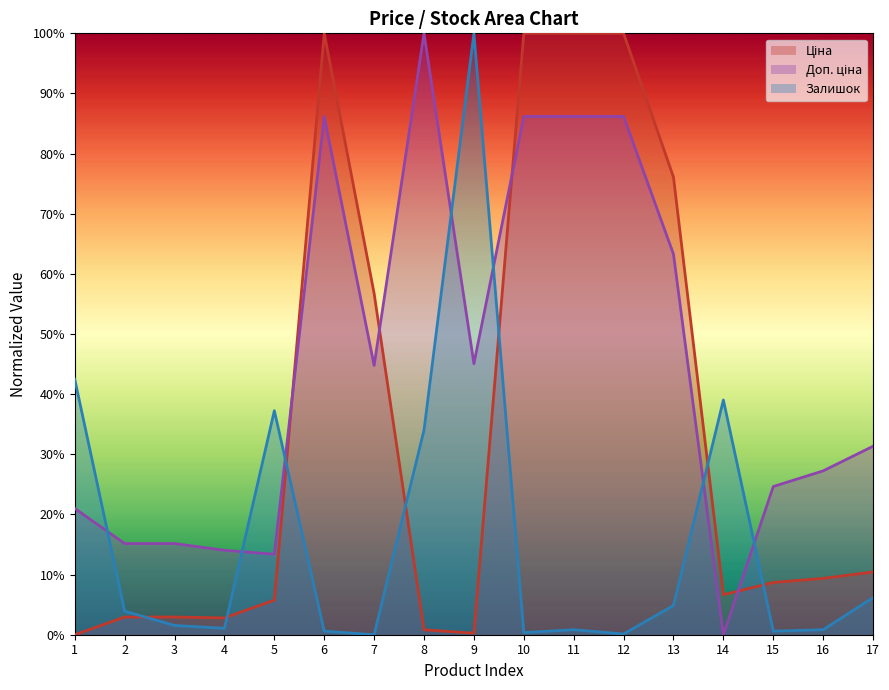

Reading left to right, list all the values displayed in this chart.

Ціна: 1=0.0	2=2.9	3=2.9	4=2.8	5=5.7	6=100.0	7=56.7	8=0.8	9=0.3	10=100.0	11=100.0	12=100.0	13=76.1	14=6.7	15=8.7	16=9.4	17=10.4
Доп. ціна: 1=21.0	2=15.2	3=15.2	4=14.0	5=13.4	6=86.2	7=44.8	8=100.0	9=45.1	10=86.2	11=86.2	12=86.2	13=63.3	14=0.0	15=24.6	16=27.2	17=31.3
Залишок: 1=42.5	2=3.9	3=1.5	4=1.1	5=37.2	6=0.6	7=0.0	8=34.0	9=100.0	10=0.4	11=0.8	12=0.1	13=4.9	14=39.0	15=0.6	16=0.8	17=6.2